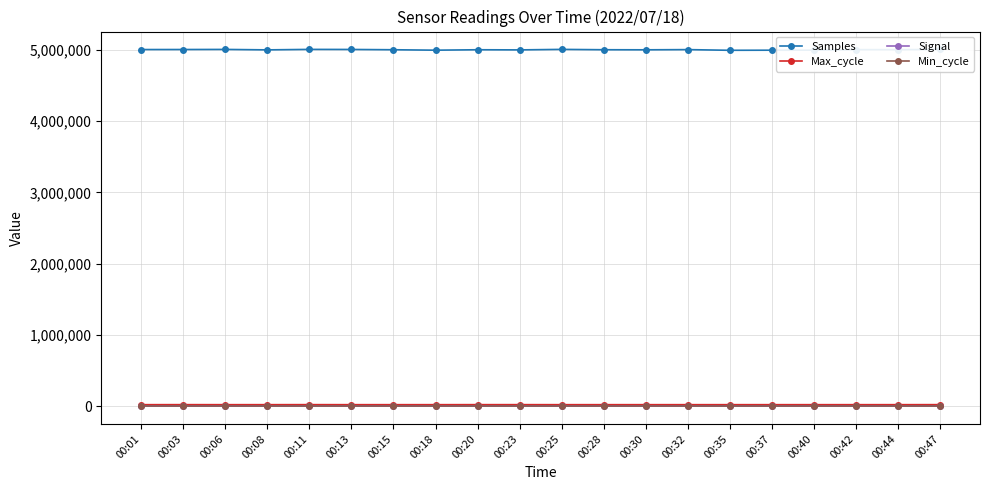

True or false: Samples has more than 0 interior local peaks.

True